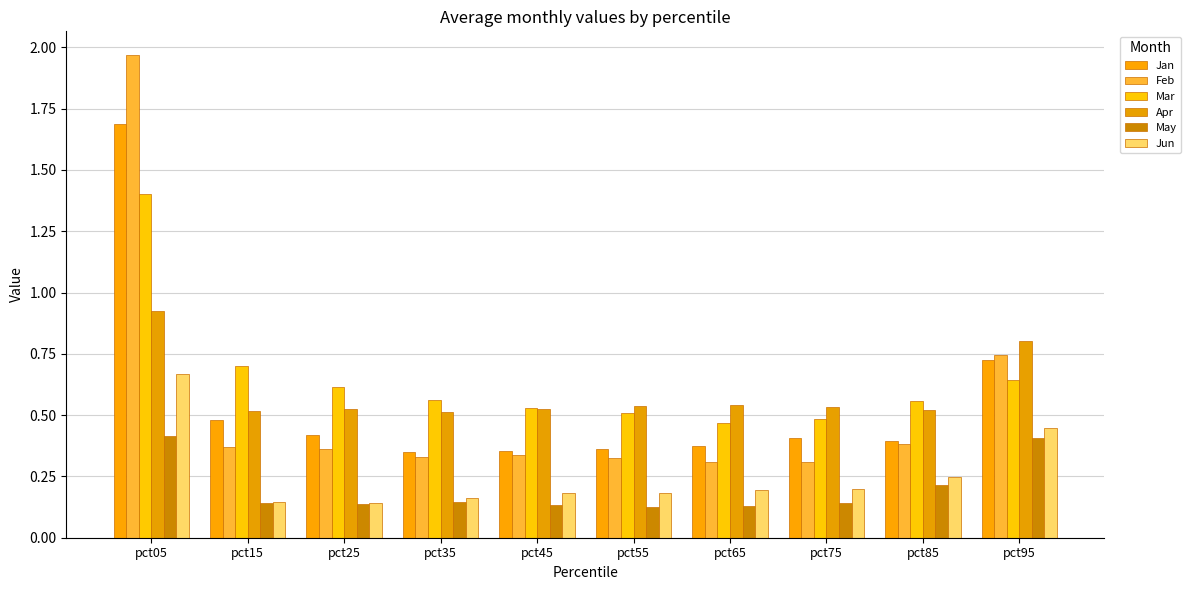

At which label does Feb reach its minimum?

pct65